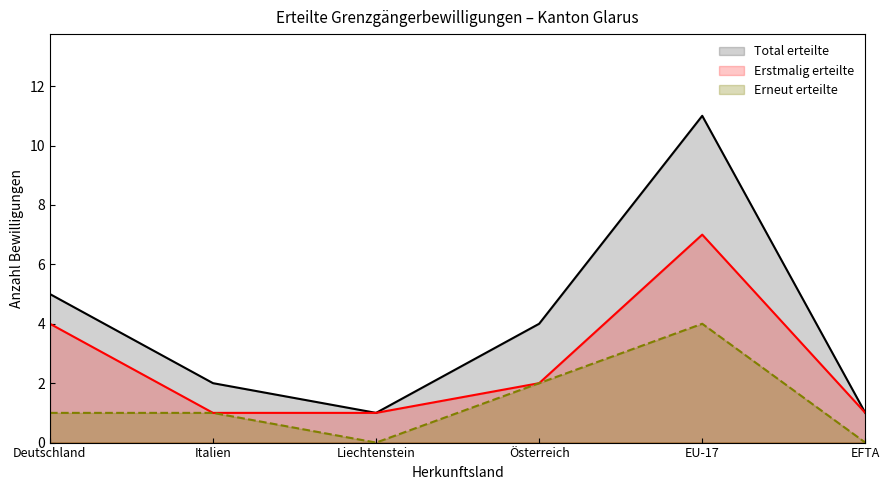

Where is Erstmalig erteilte nearest to the value 4?

Deutschland